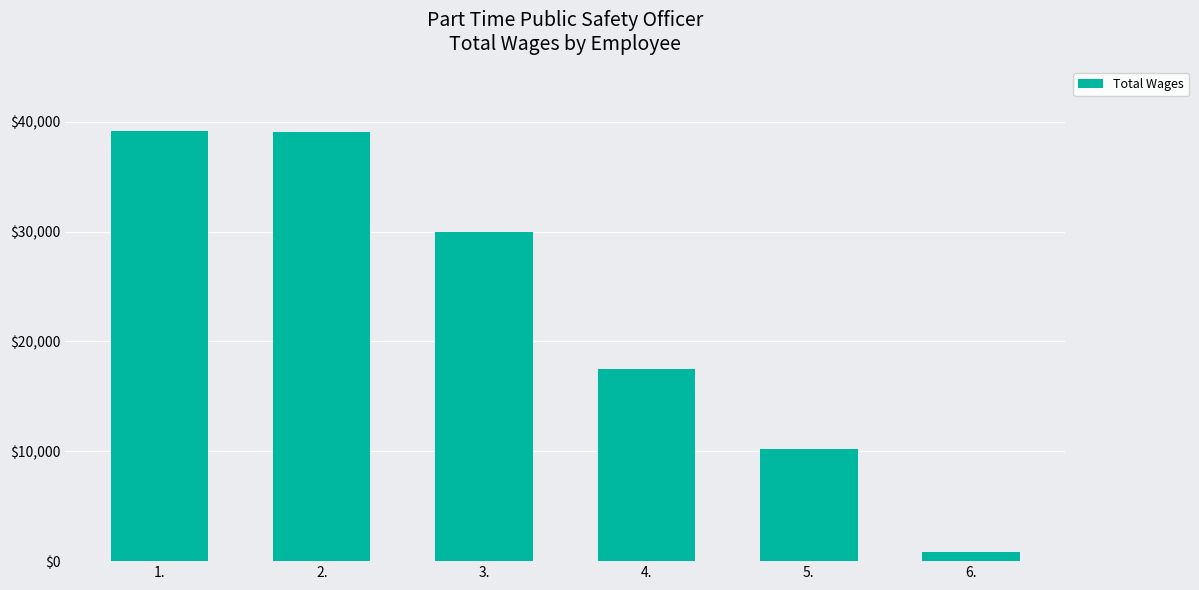

What value does the data have at 1.?

39117